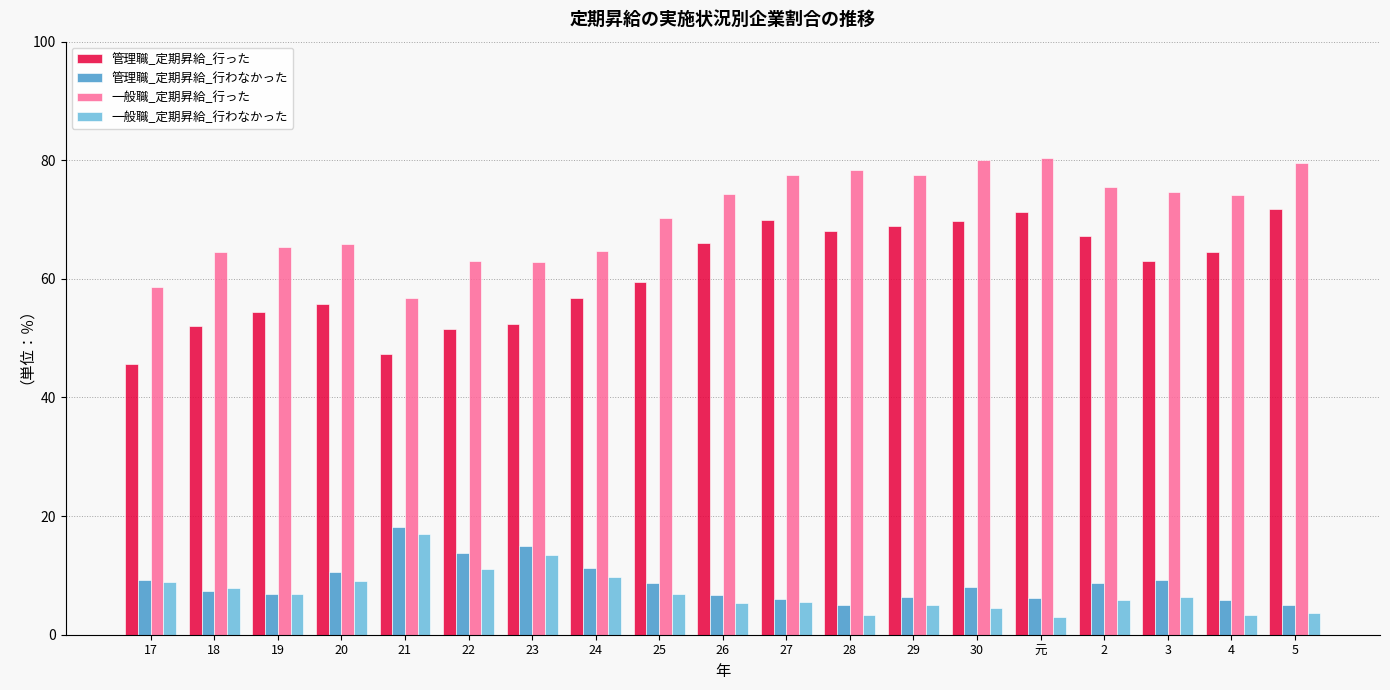

What is the label of the 17th bar from the left?

3